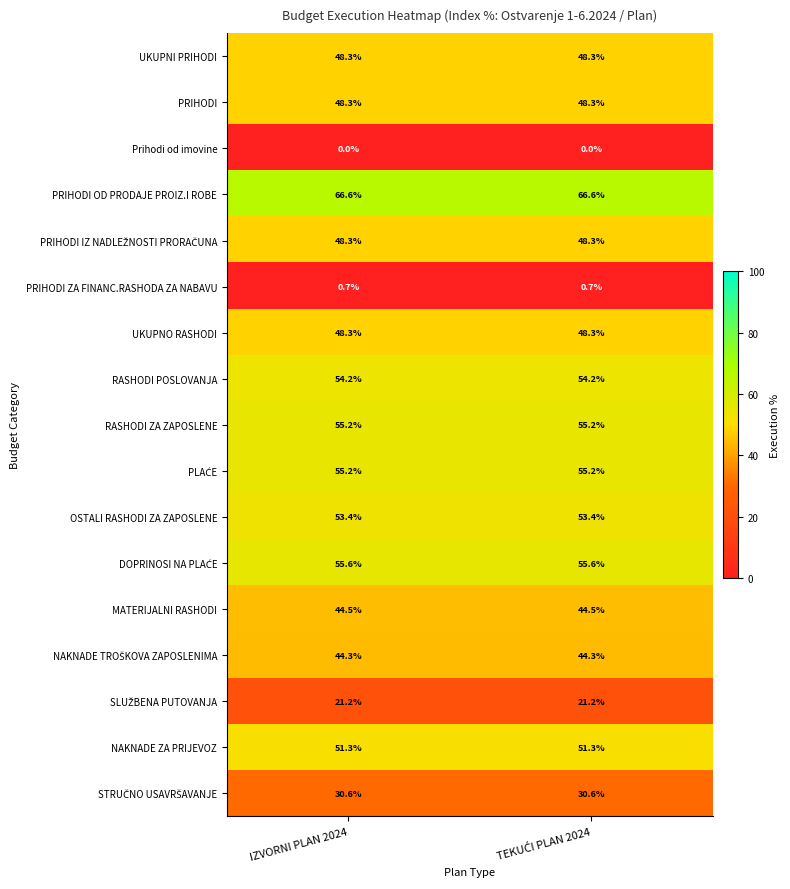

What is the greatest value displayed?

66.6